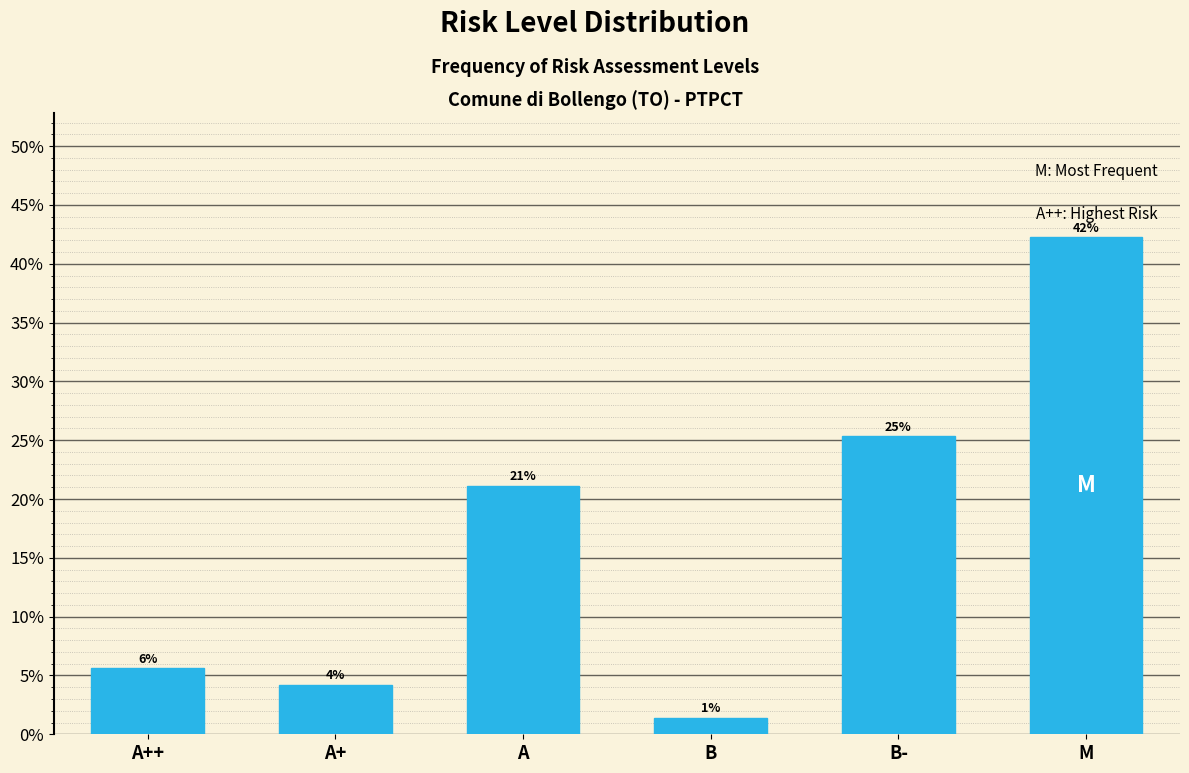

Does the chart contain any negative values?

No